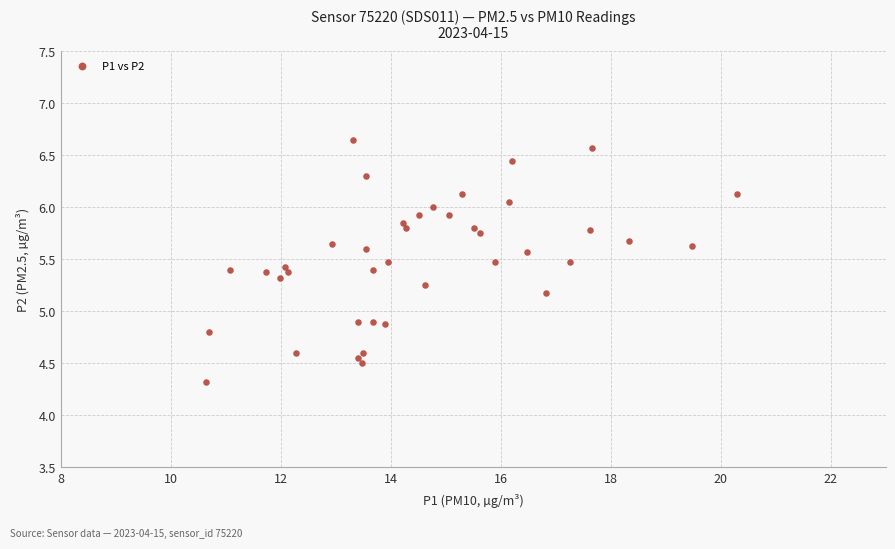

What is the range of Y values (max minus min)?

2.3